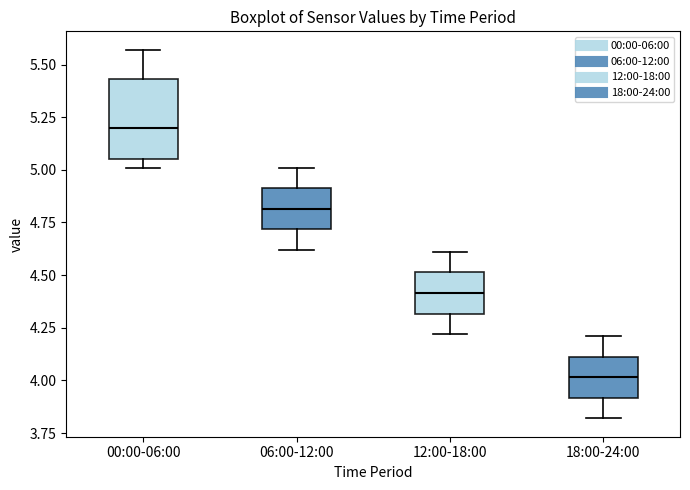

Reading left to right, read every box against the y-axis: the position of its median line, the range the box covers, and the ends of its whiskers. The values are not printed on the chart, so give them approximately, as read against the axis.

00:00-06:00: median 5.20, box 5.05 to 5.45, whiskers 5.00 to 5.55
06:00-12:00: median 4.80, box 4.70 to 4.90, whiskers 4.60 to 5.00
12:00-18:00: median 4.40, box 4.30 to 4.50, whiskers 4.20 to 4.60
18:00-24:00: median 4.00, box 3.90 to 4.10, whiskers 3.80 to 4.20